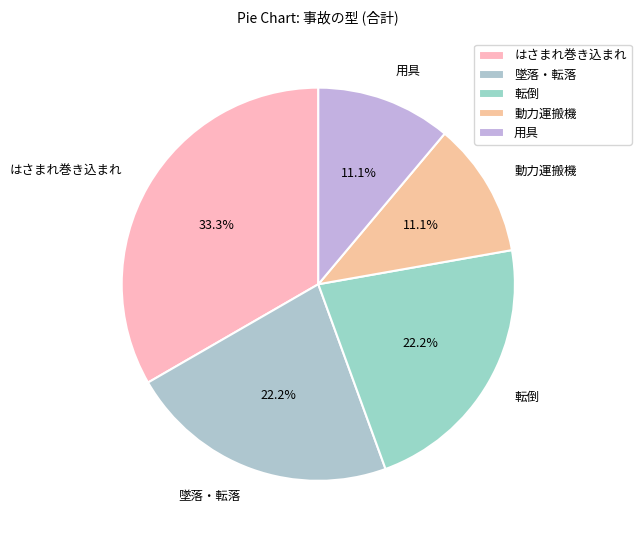

To the nearest percent, what percentage of the pie is 転倒?

22%